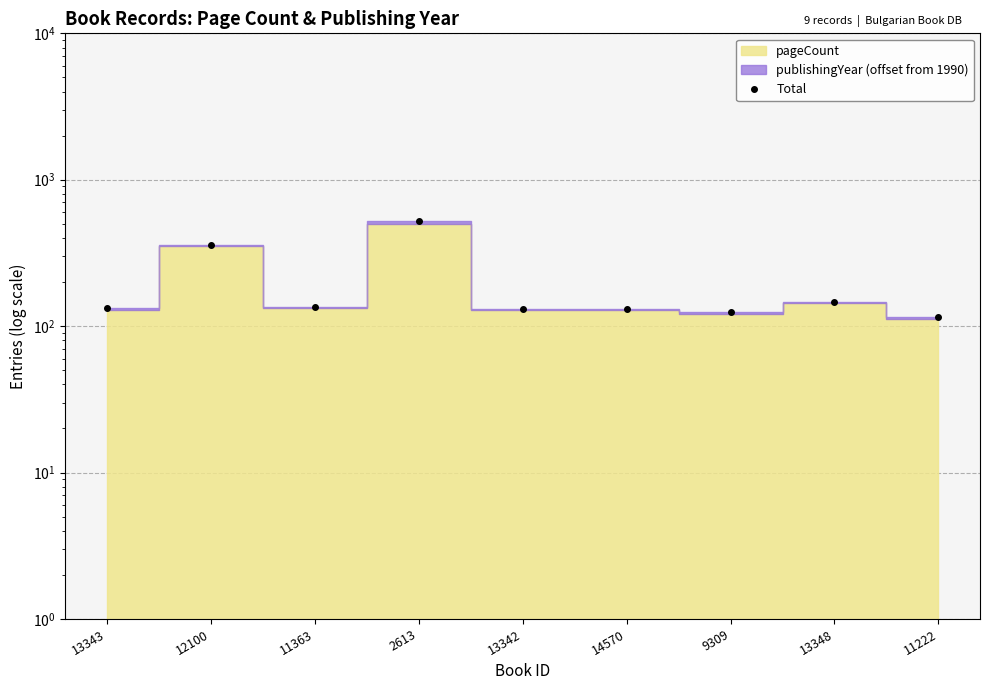

True or false: there are more than 1 points higher than both neighbors.

True